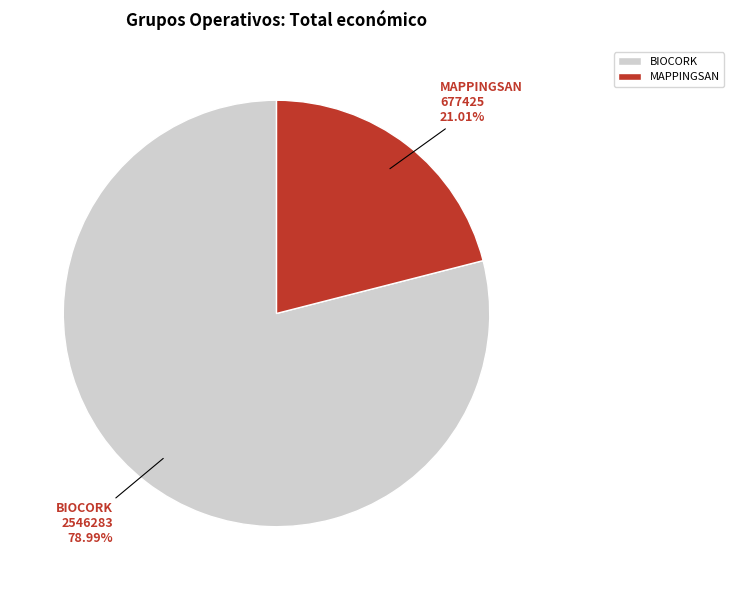

To the nearest percent, what is the combined percentage of BIOCORK and MAPPINGSAN?

100%